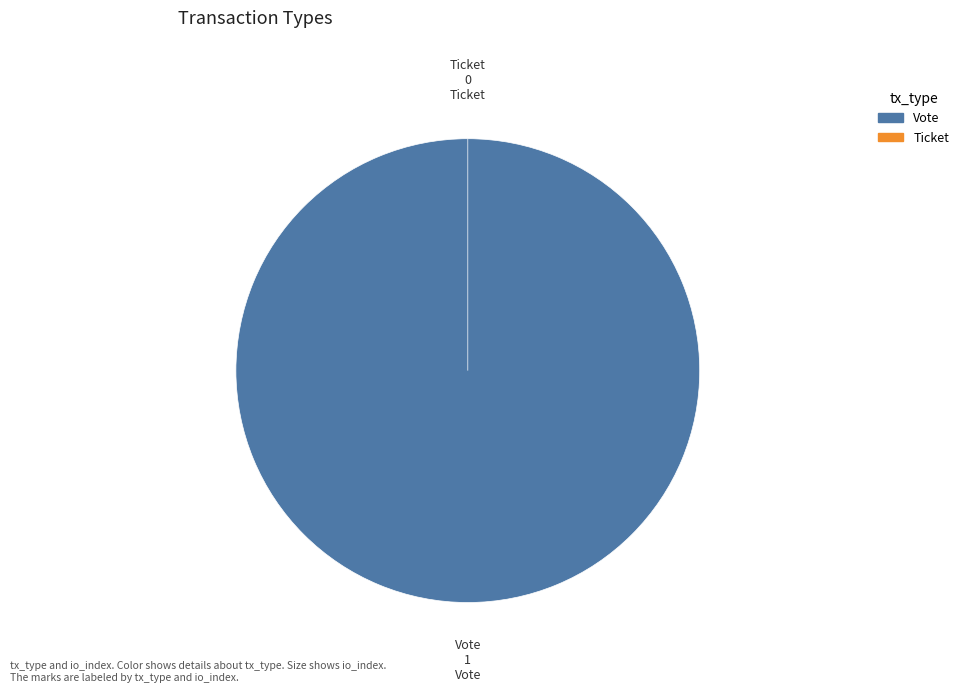

Which category has the smallest portion of the pie?

Ticket